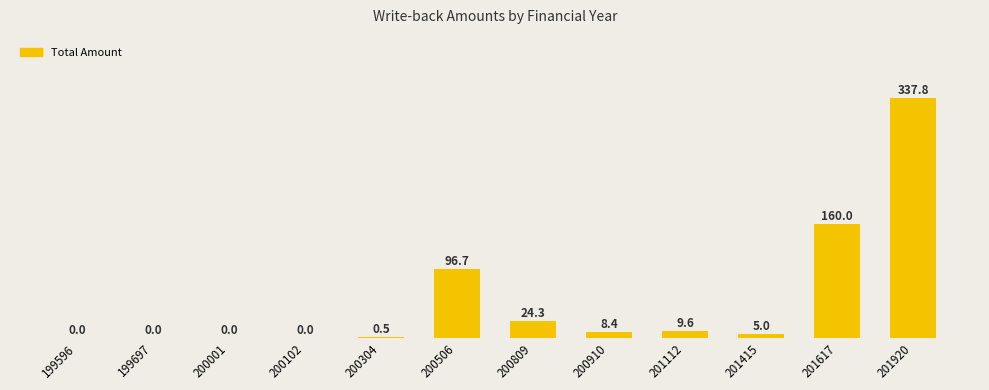

Which category has the highest value across all series?

201920